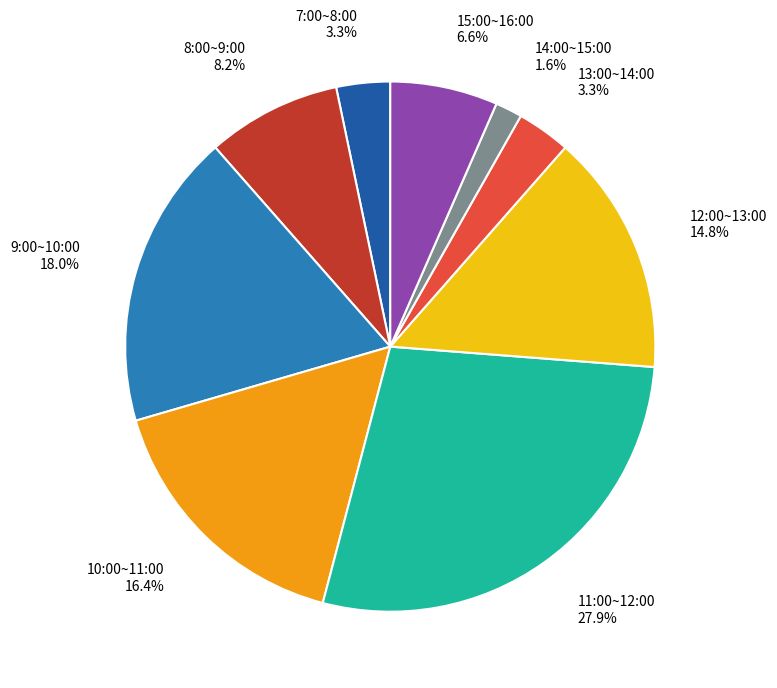

Is there any slice that represents more than half of the pie?

No